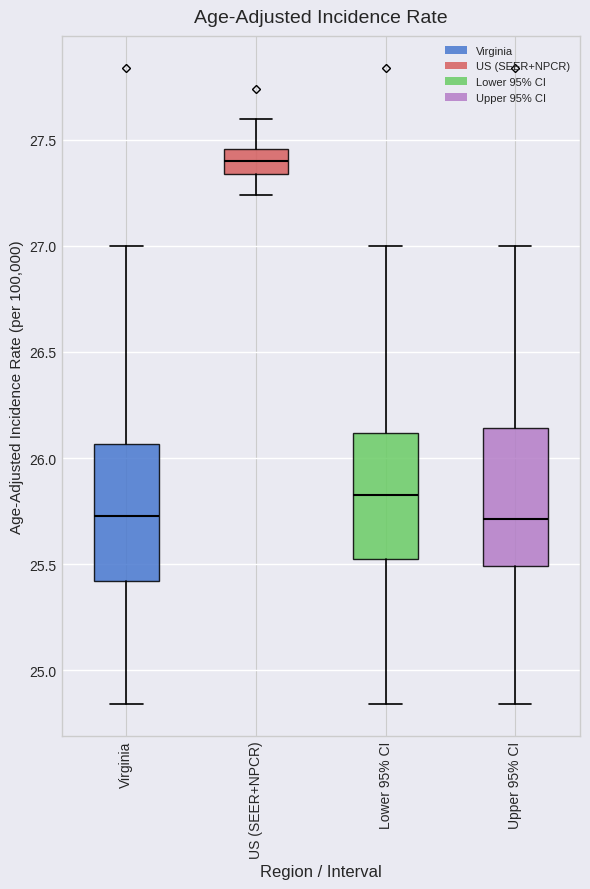

Reading left to right, read every box against the y-axis: the position of its median line, the range the box covers, and the ends of its whiskers. The values are not printed on the chart, so give them approximately, as read against the axis.

Virginia: median 25.75, box 25.40 to 26.05, whiskers 24.85 to 27.00
US (SEER+NPCR): median 27.40, box 27.35 to 27.45, whiskers 27.25 to 27.60
Lower 95% CI: median 25.85, box 25.50 to 26.10, whiskers 24.85 to 27.00
Upper 95% CI: median 25.70, box 25.50 to 26.15, whiskers 24.85 to 27.00